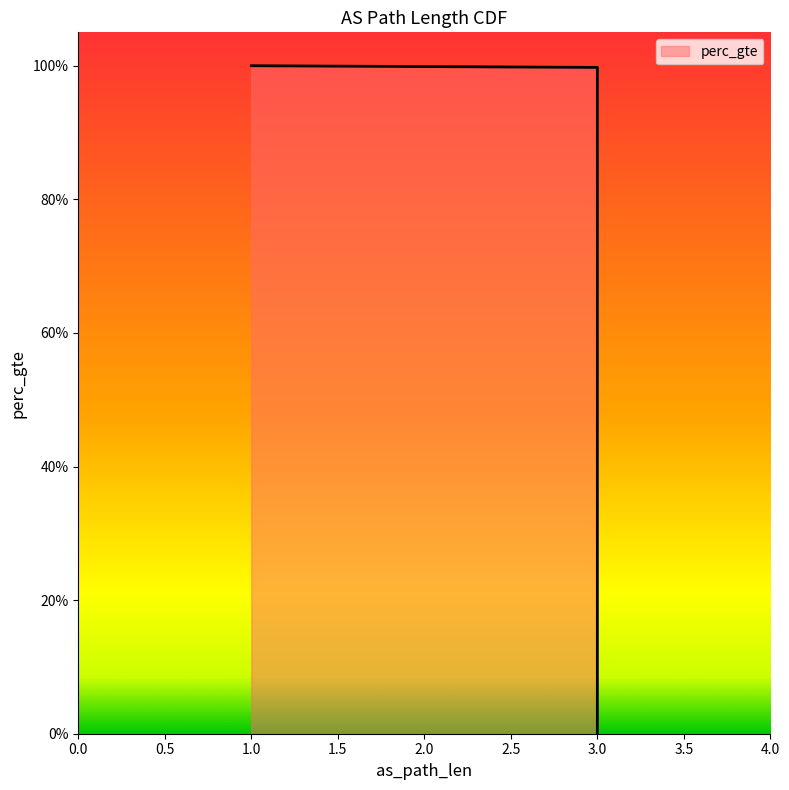

Is it true that the value at 3 is 1.0?

True